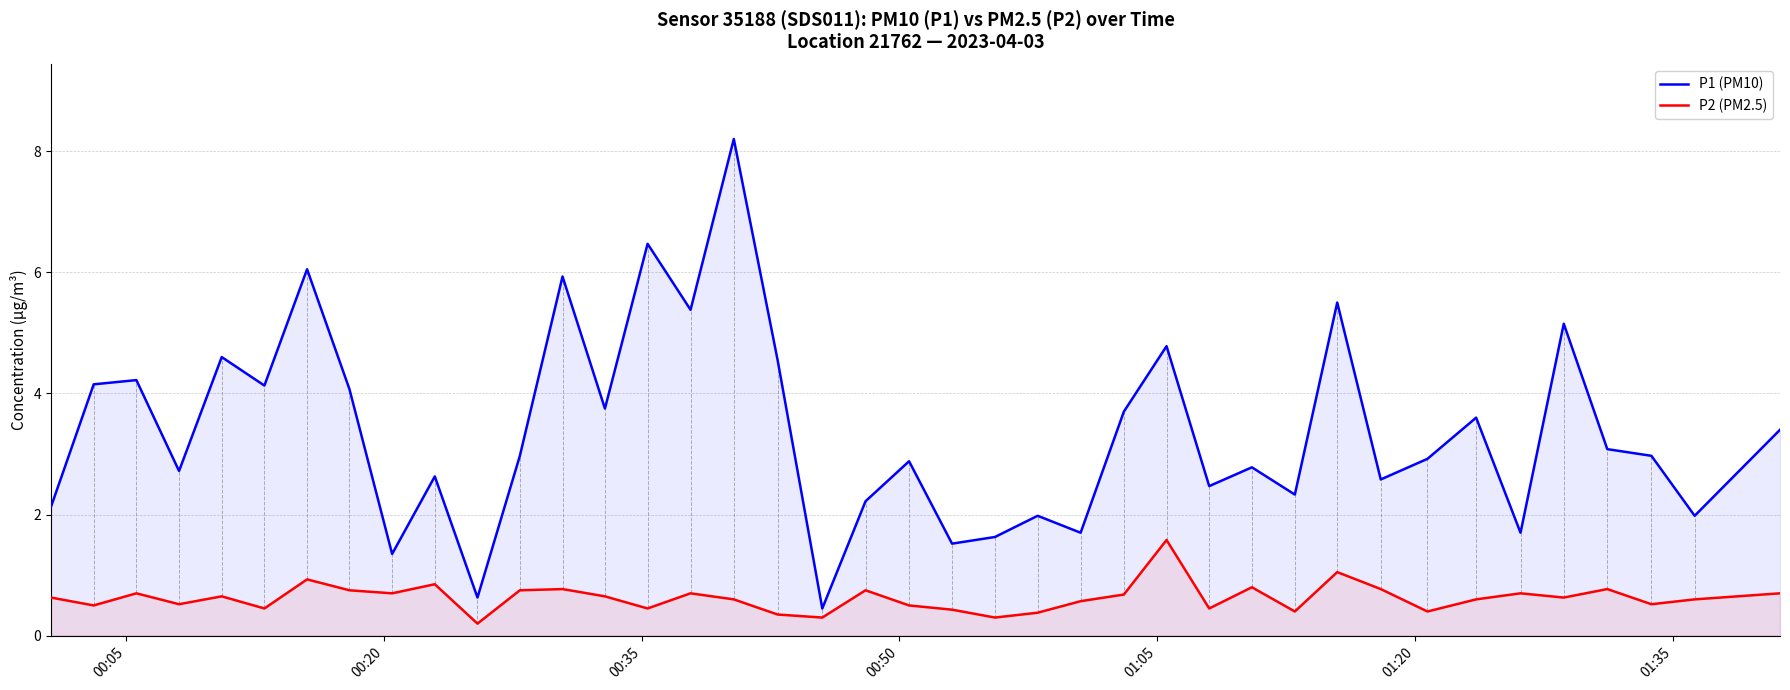

What is the maximum value for P1 (PM10)?

8.2